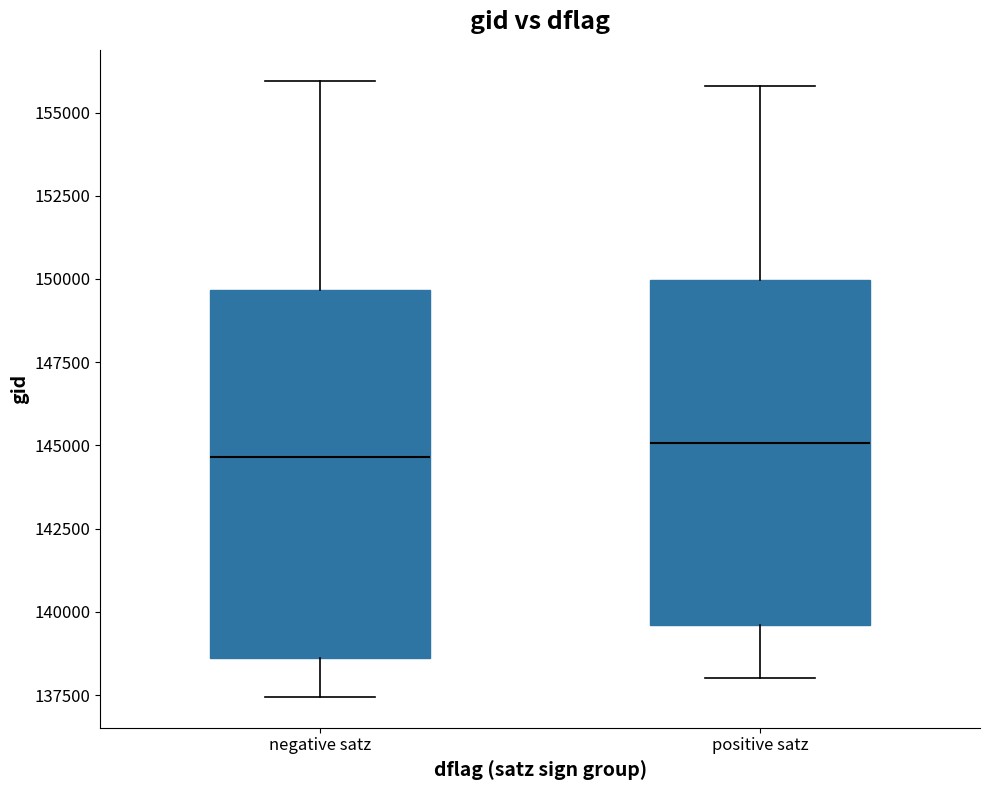

Reading left to right, transcribe this box plot: for each box, give where its median line is, the range the box spans, and where its two whiskers end, as read against the y-axis. The values are not printed on the chart, so give them approximately, as read against the axis.

negative satz: median 144500, box 138500 to 149500, whiskers 137500 to 156000
positive satz: median 145000, box 139500 to 150000, whiskers 138000 to 156000